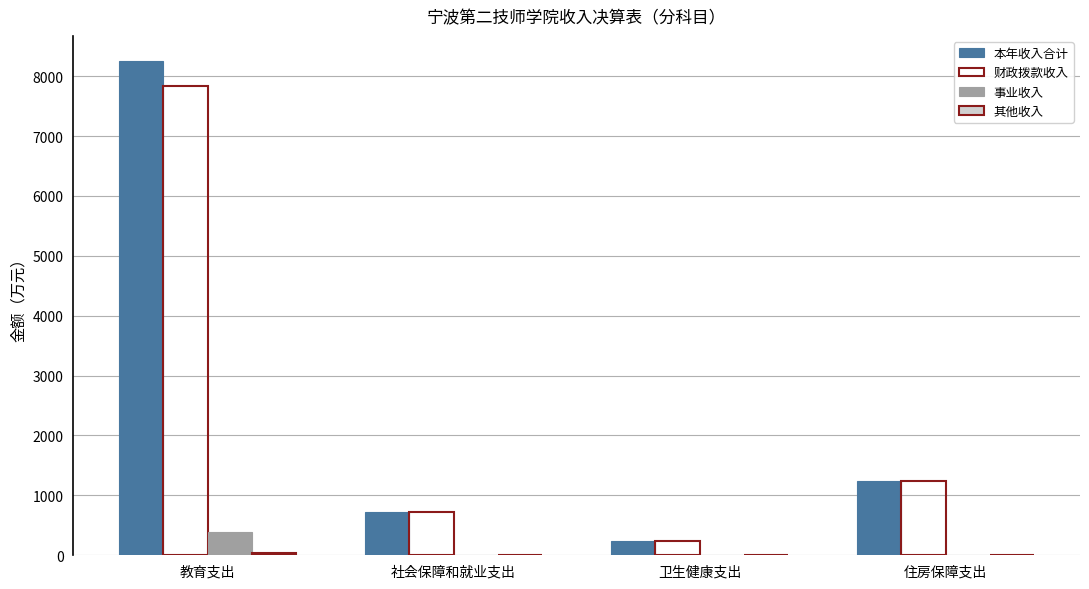

Which label corresponds to the largest value in the chart?

教育支出